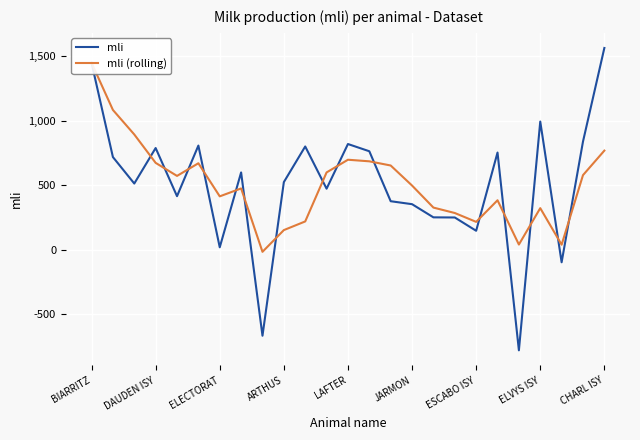

Where does the mli series first go above 524?

BIARRITZ